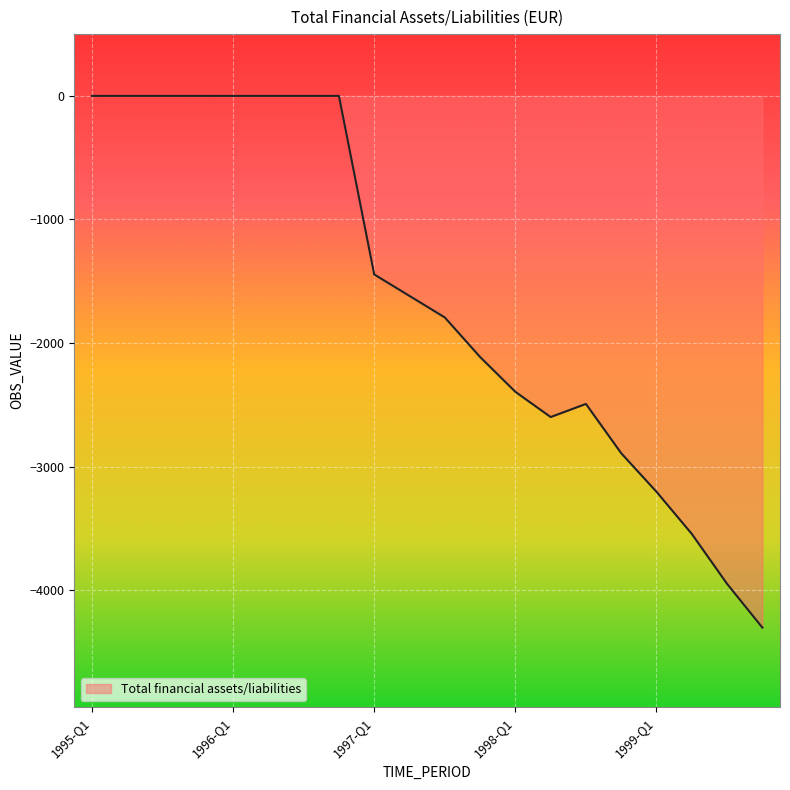

How many values exceed -1619?

9